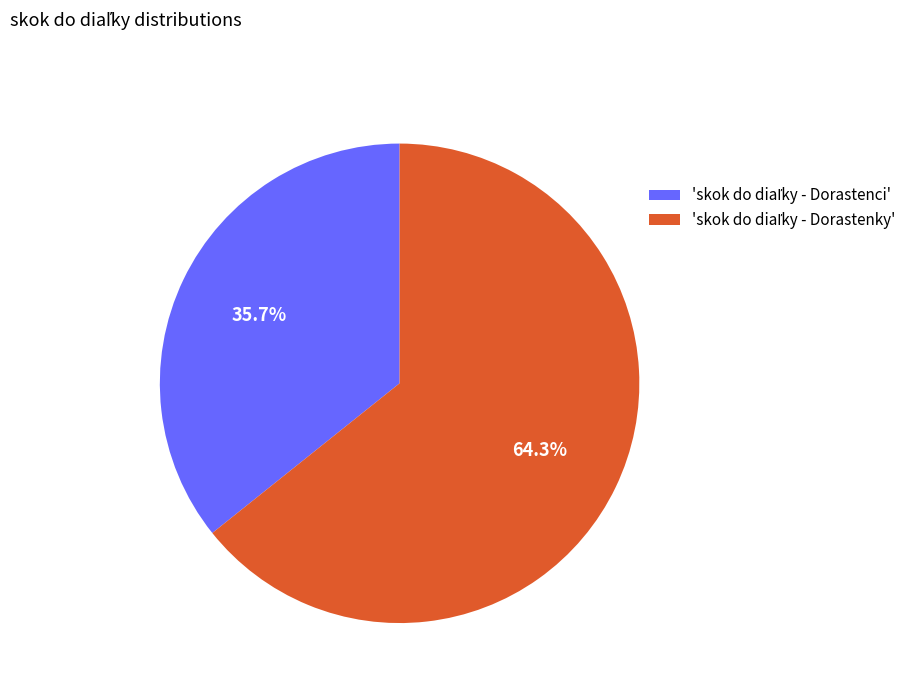

Is there a majority slice in this chart?

Yes